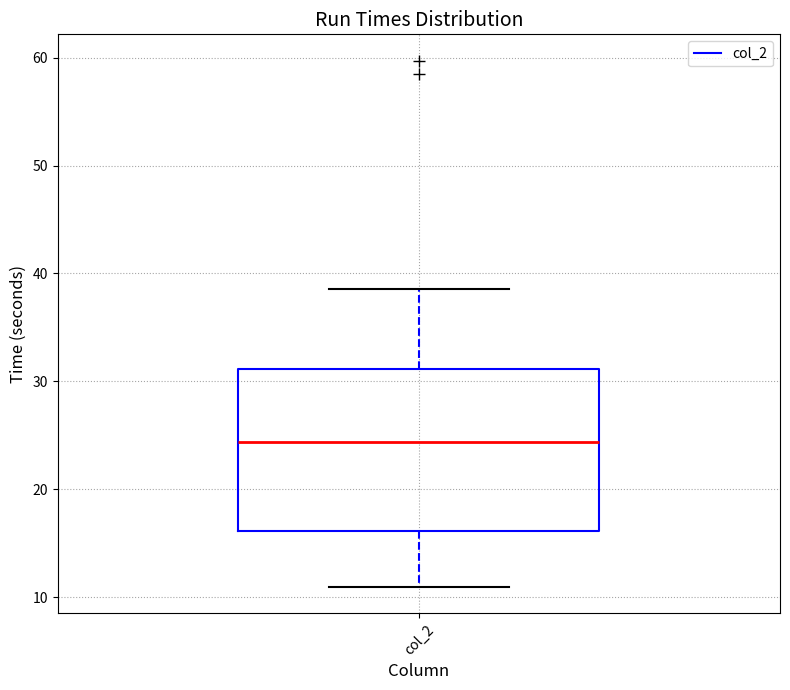

Transcribe this box plot: give where the median line is, the range the box spans, and where the two whiskers end, as read against the y-axis. The values are not printed on the chart, so give them approximately, as read against the axis.

median 24, box 16 to 31, whiskers 11 to 39